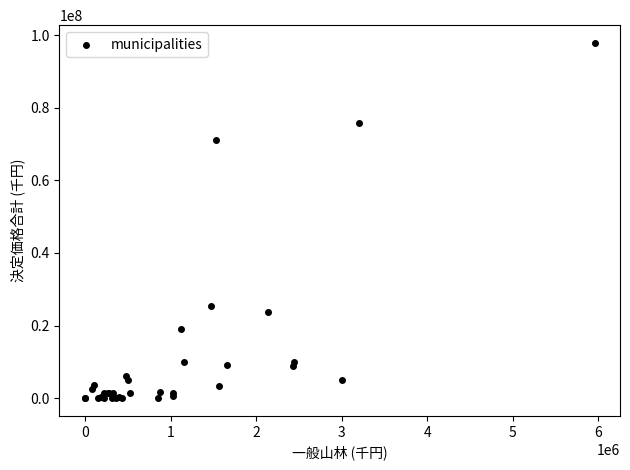

What Y value in the scatter plot is closest to 48930070?

71112278